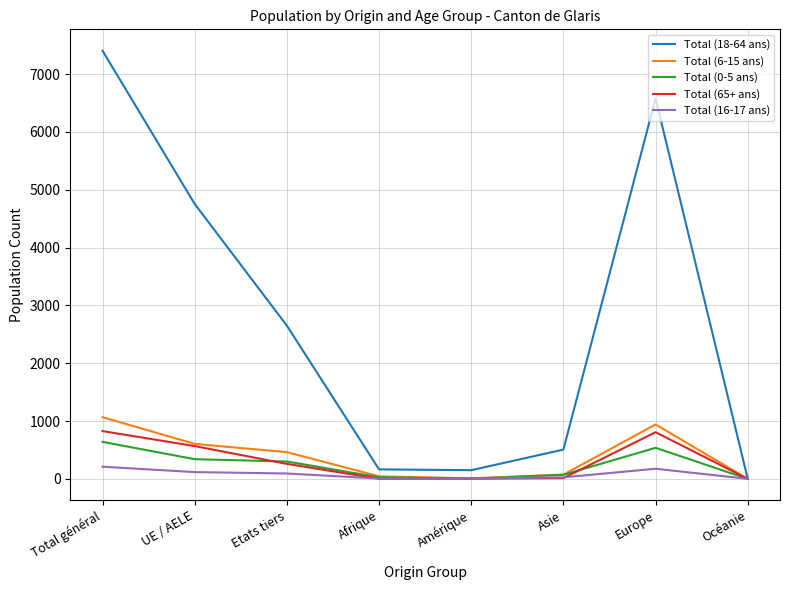

What are all the series names shown in the legend?

Total (18-64 ans), Total (6-15 ans), Total (0-5 ans), Total (65+ ans), Total (16-17 ans)